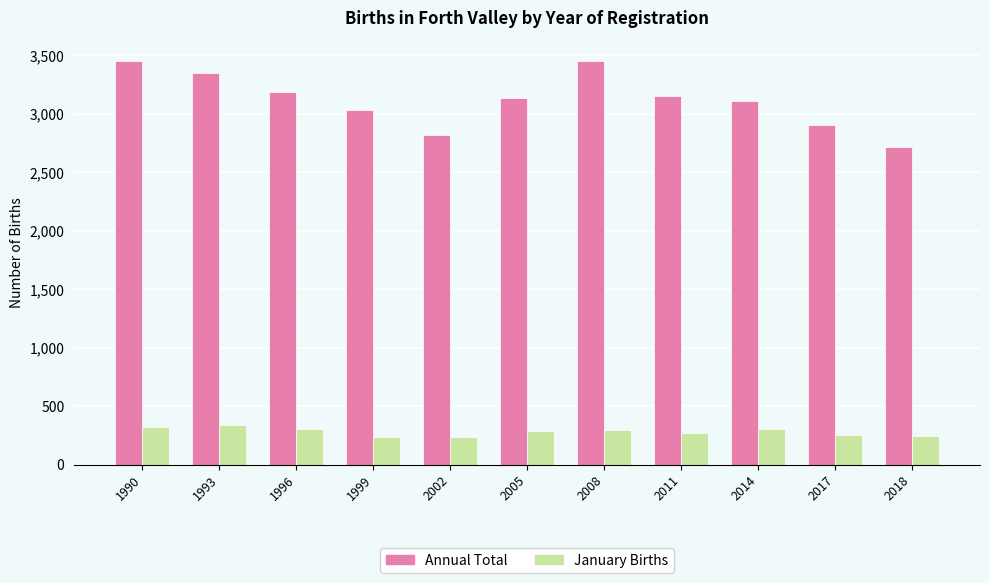

Are the bars horizontal?

No